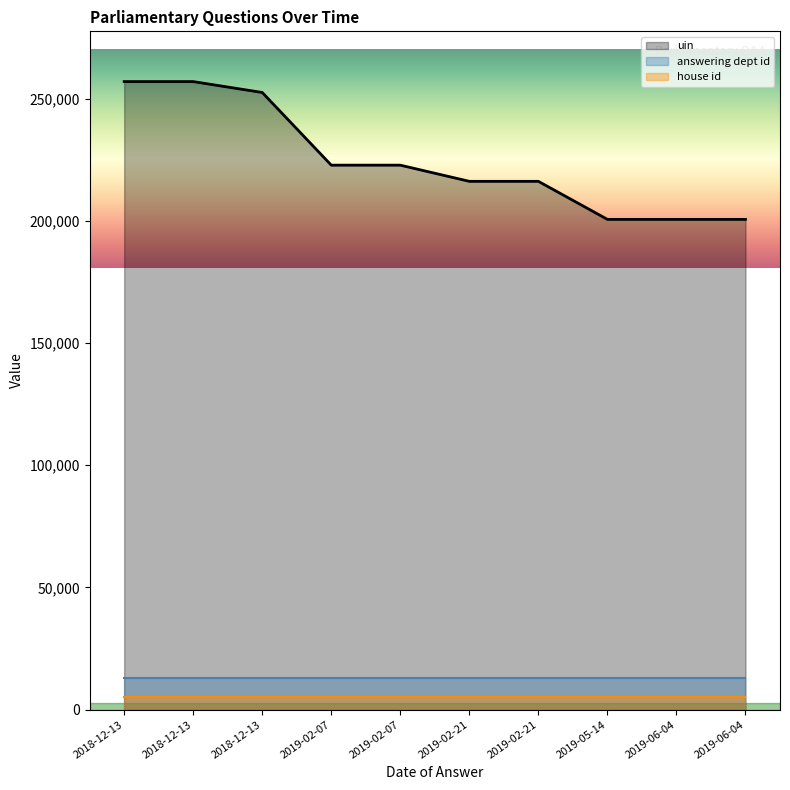

Where does the data first go above 222767?

2018-12-13